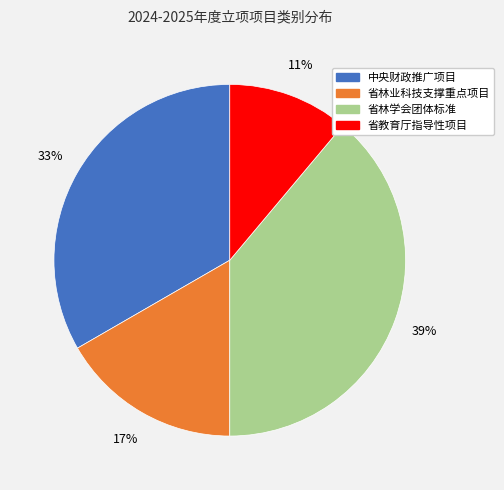

Rank the categories by value from lowest to highest.

省教育厅指导性项目, 省林业科技支撑重点项目, 中央财政推广项目, 省林学会团体标准